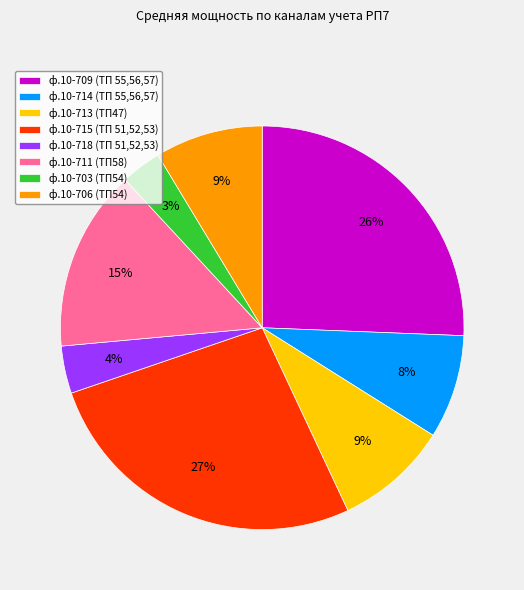

Count the number of slices in the pie.

8